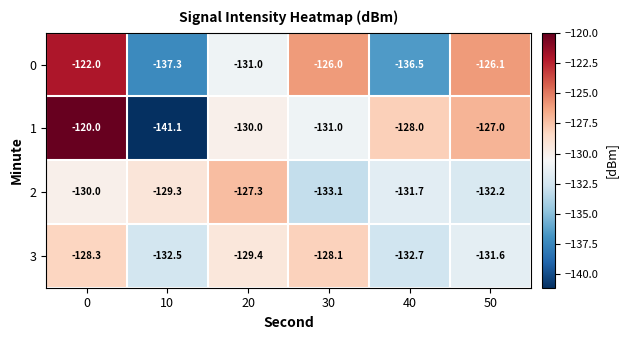

Is the value of 2 at 50 greater than the value of 0 at 30?

No